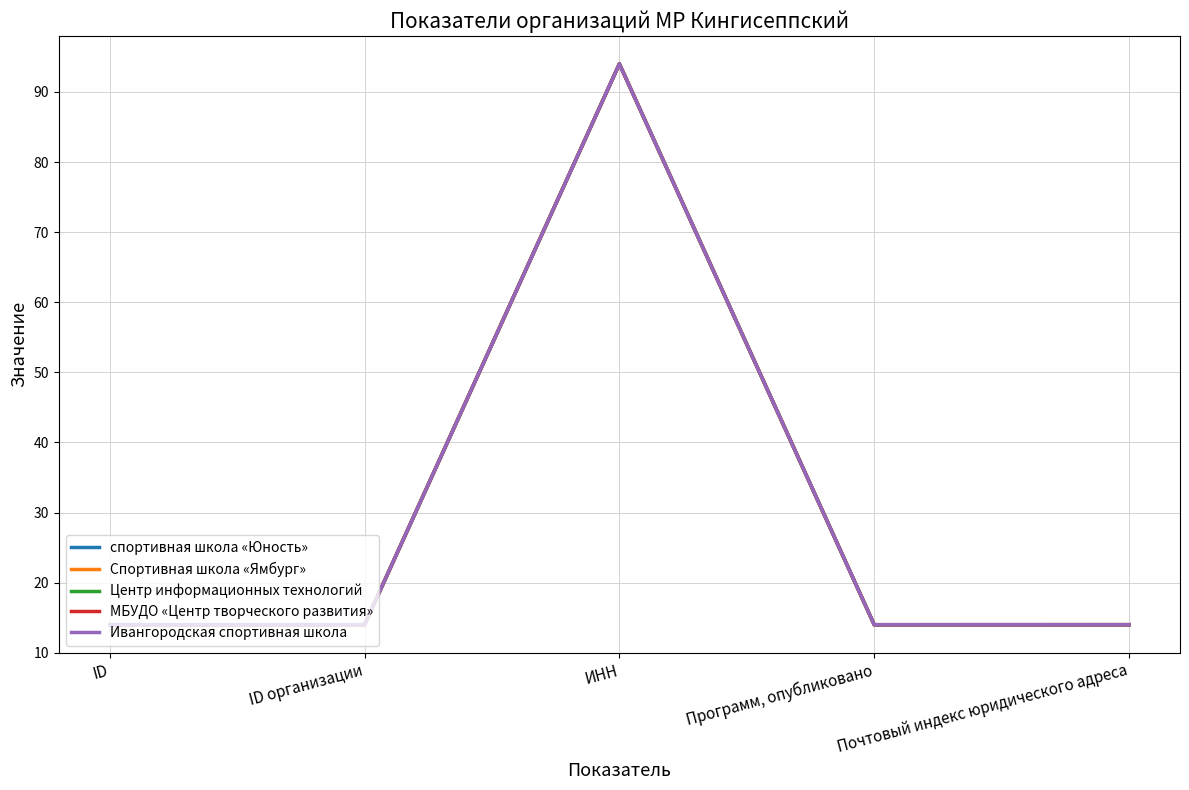

Is this an area chart (filled region under the line)?

No